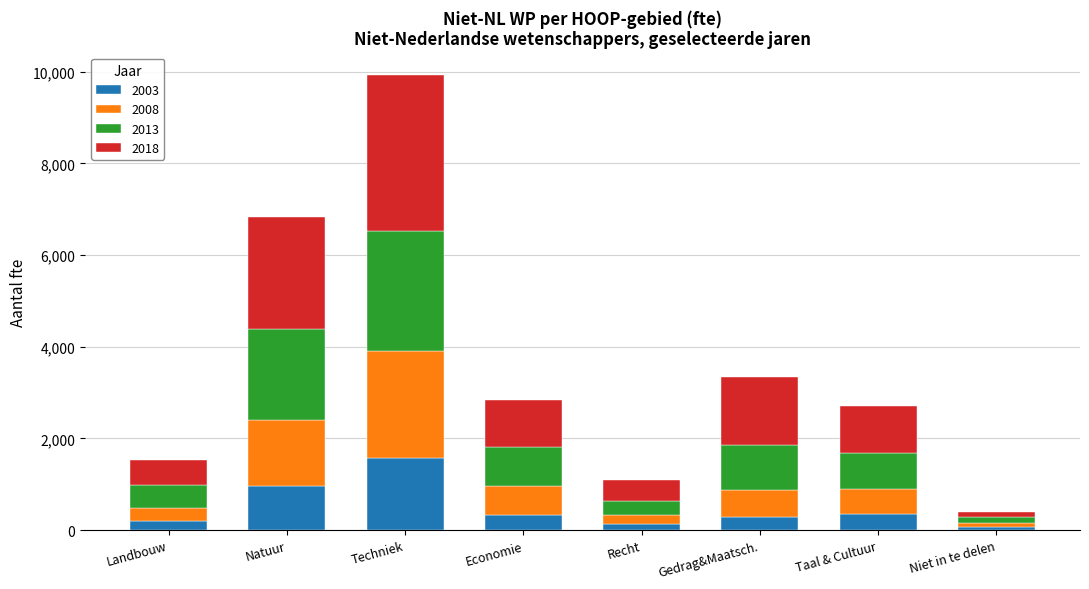

What is the difference between the maximum and minimum values in the 2003 series?

1515.7